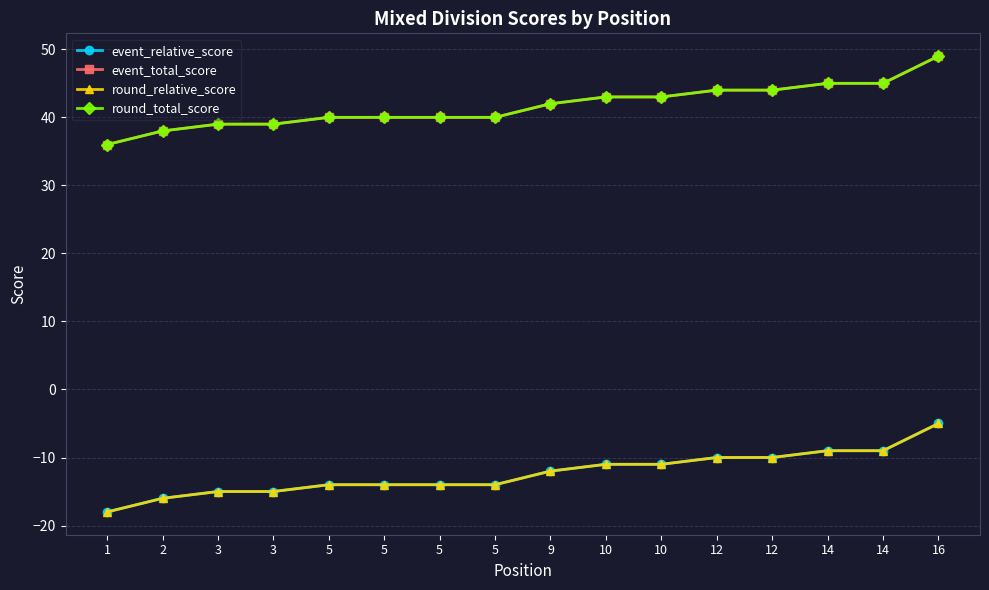

Is the value of round_total_score at 5 greater than the value of round_relative_score at 5?

Yes